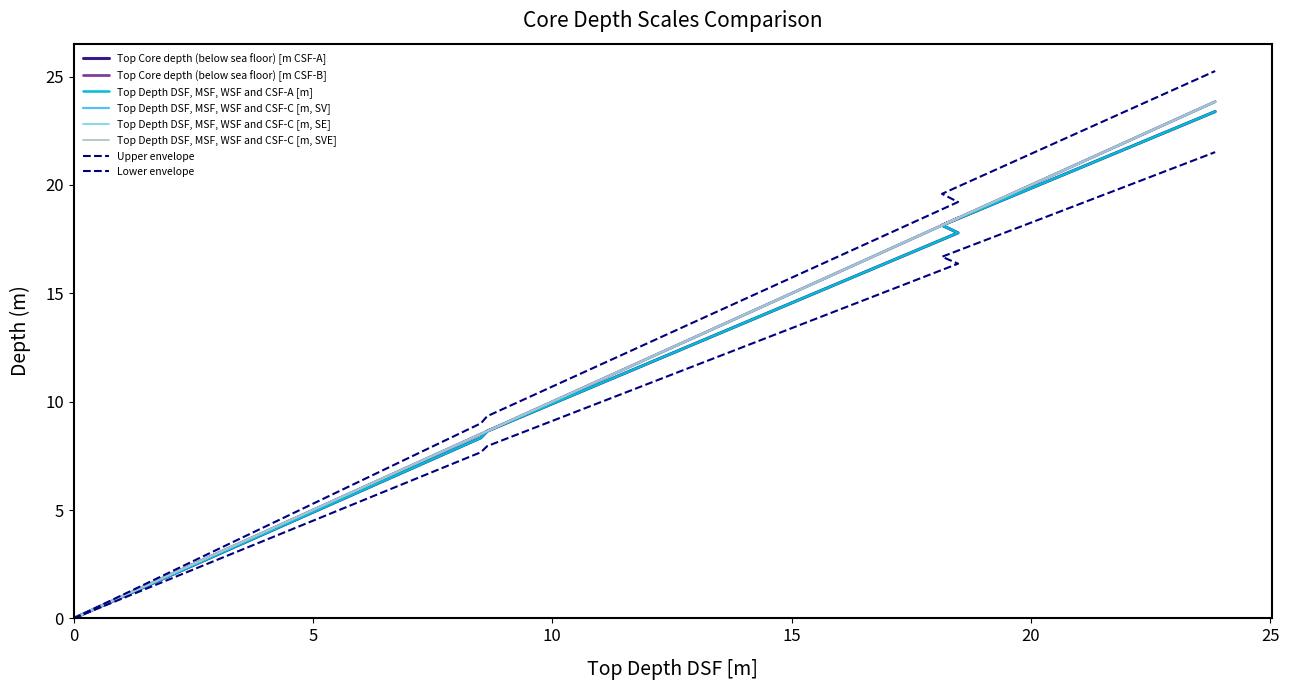

How many values in the Top Core depth (below sea floor) [m CSF-B] series are below 12?

10